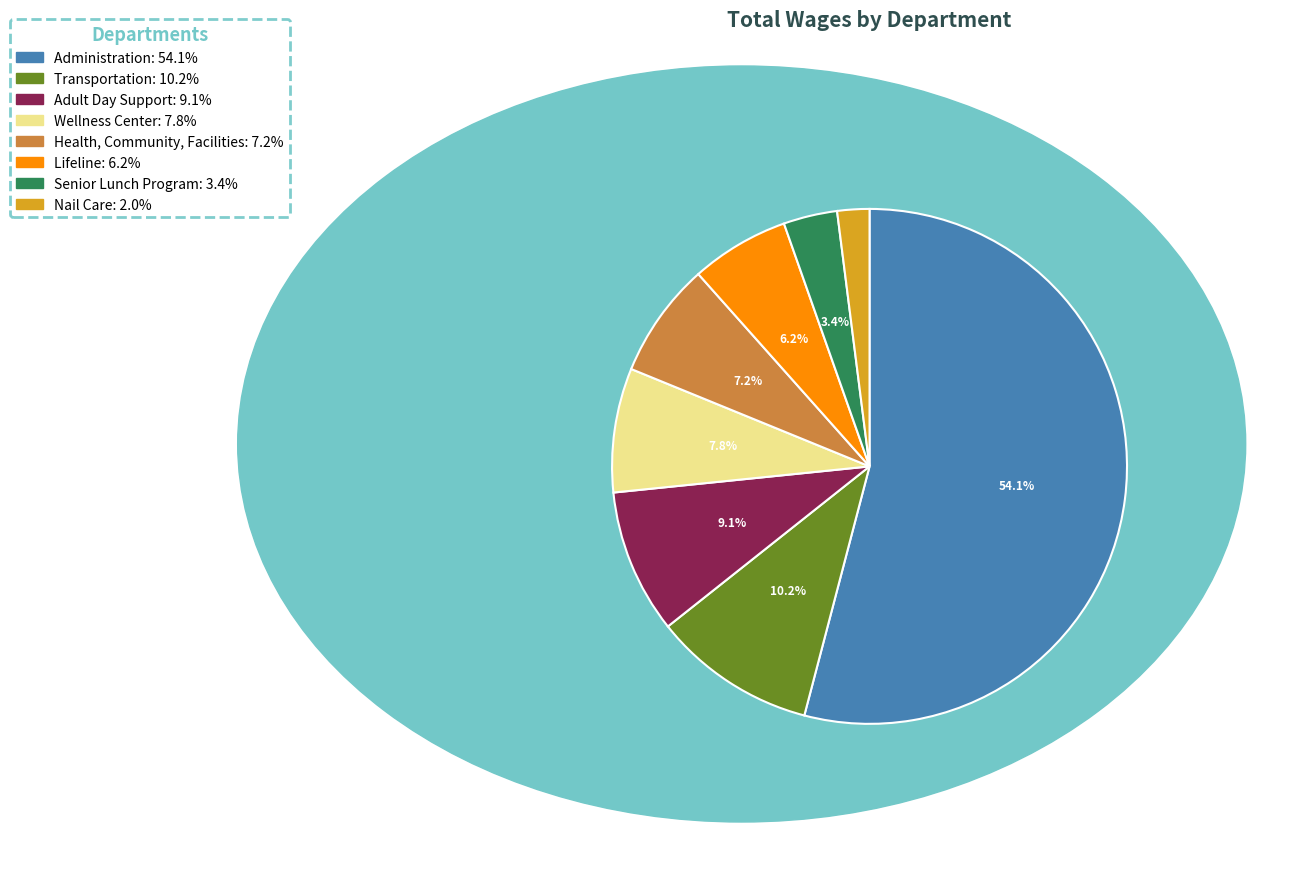

What percentage is the Nail Care slice, to the nearest percent?

2%